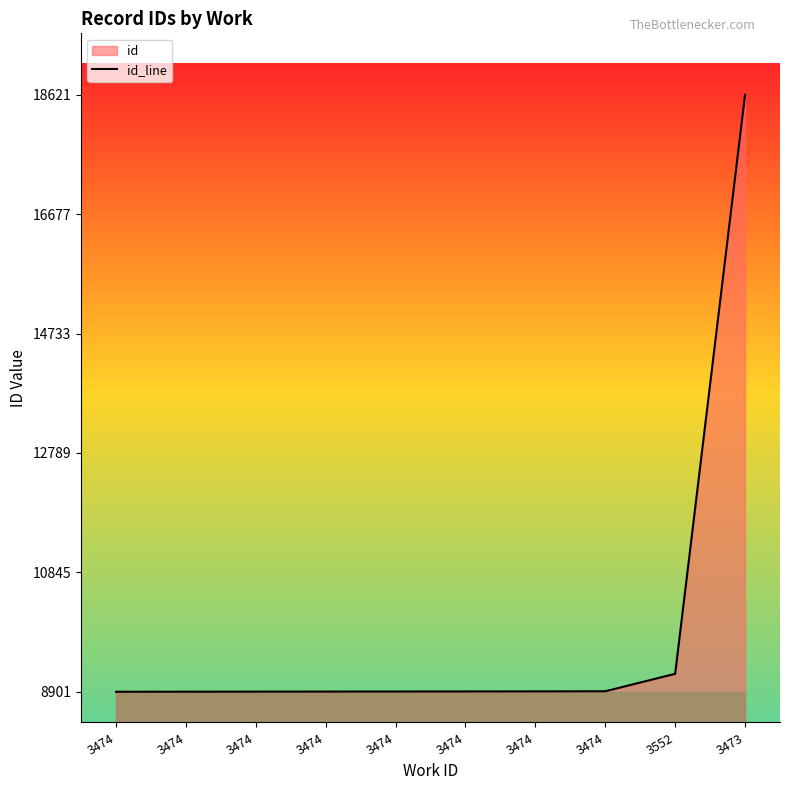

What is the sum of the values at 3474 and 3474?

17808